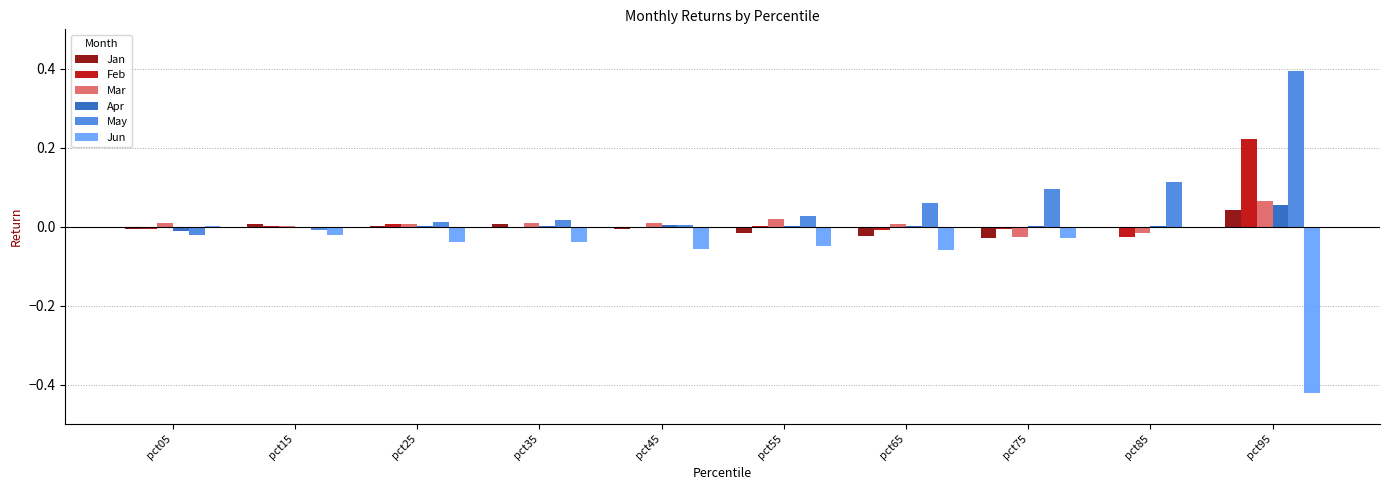

Is it true that May equals 0.1 at pct75?

True